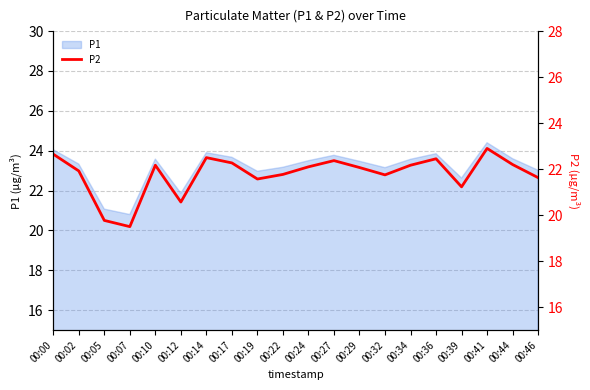

What is the sum of all values?

435.6